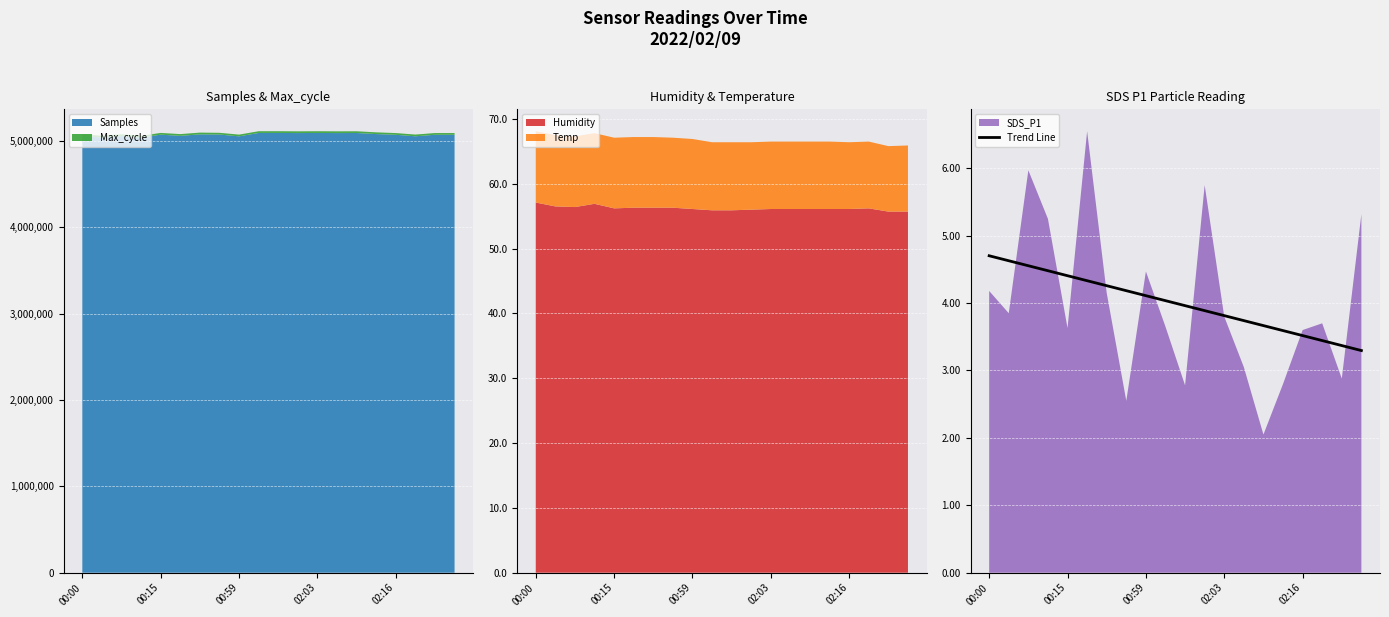

True or false: Trend Line has a value of 6.2 at 02:16.

False